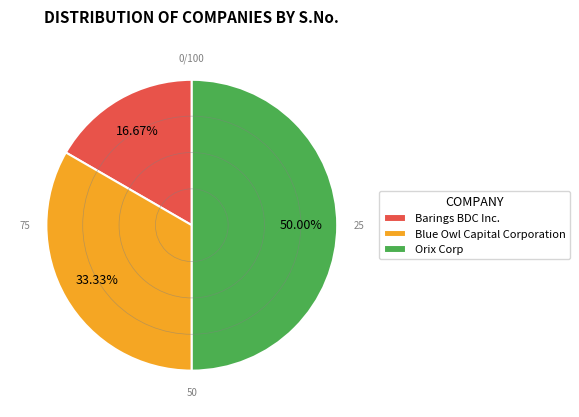

To the nearest percent, what percentage of the pie is Blue Owl Capital Corporation?

33%